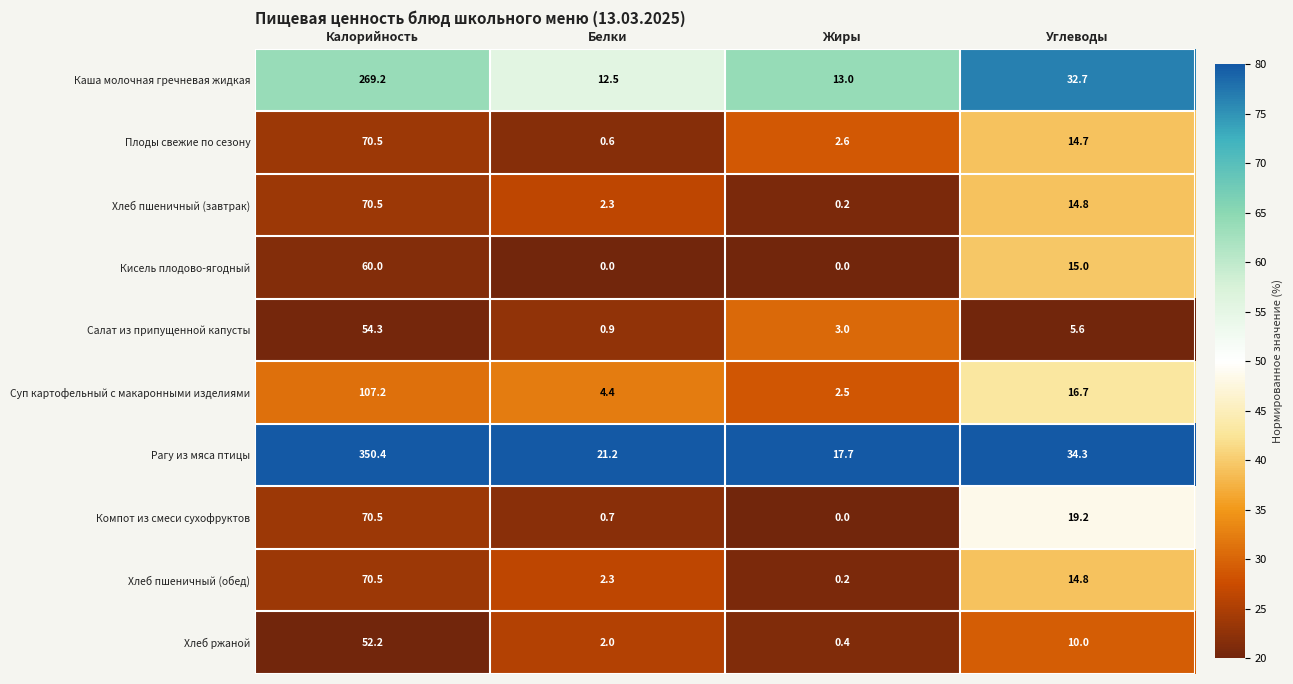

At which label is Салат из припущенной капусты closest to 27?

Углеводы